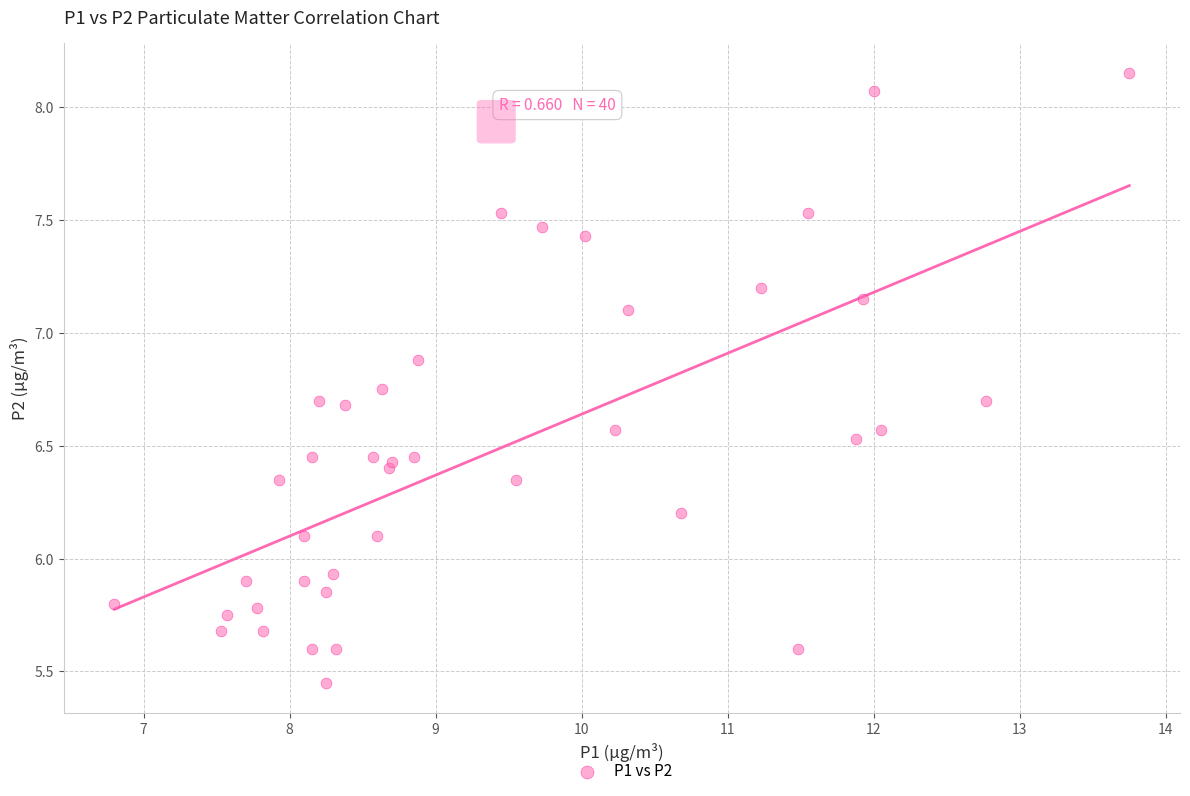

What is the range of Y values (max minus min)?

2.7